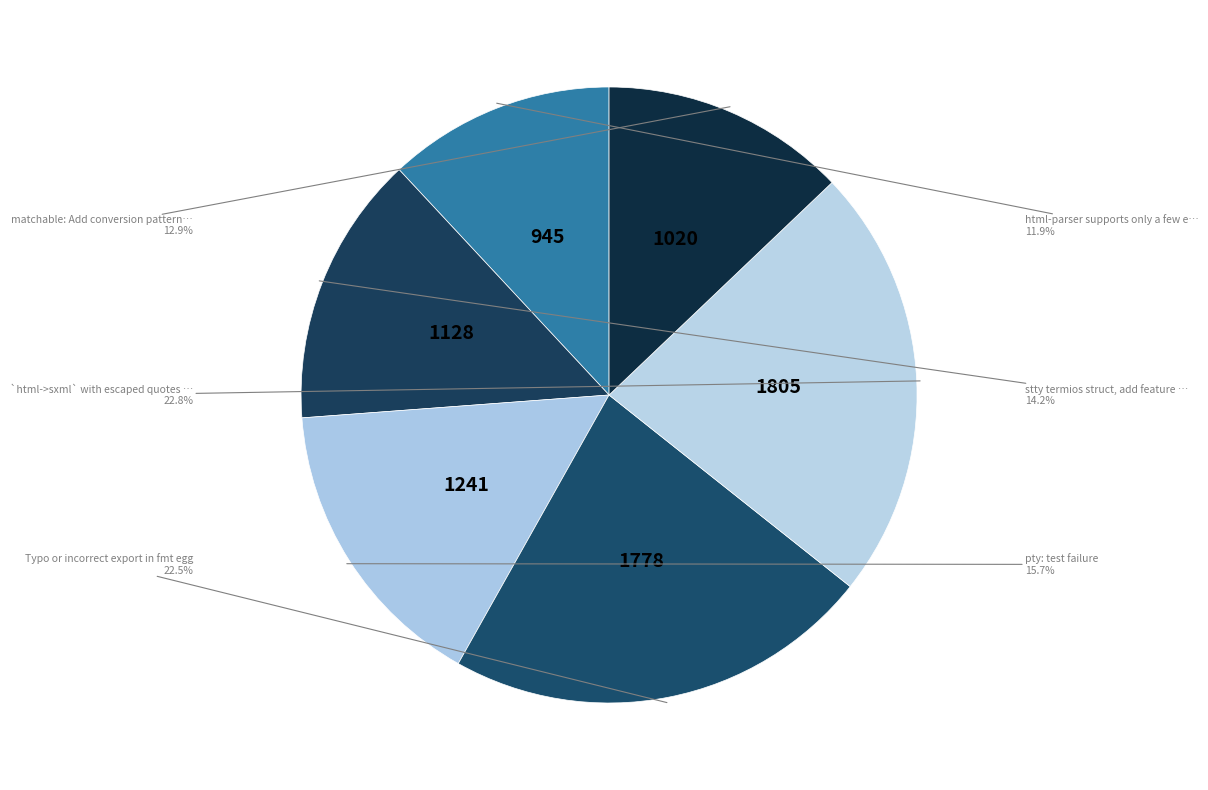

What is the smallest slice in the pie chart?

html-parser supports only a few entities